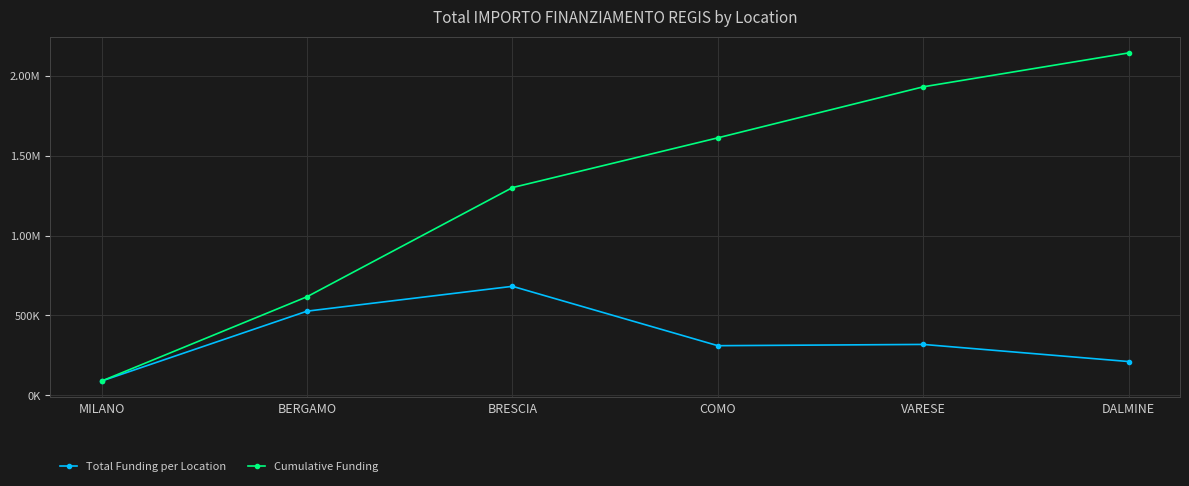

Where is the first local minimum for Total Funding per Location?

COMO